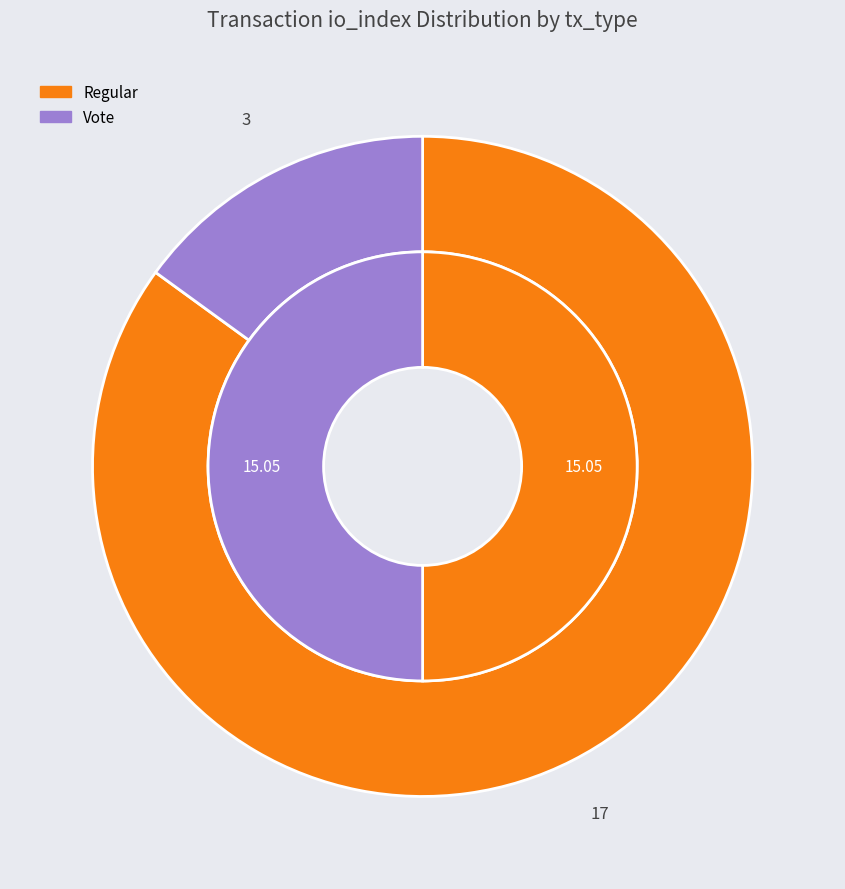

True or false: value accounts for 56% of the total.

False